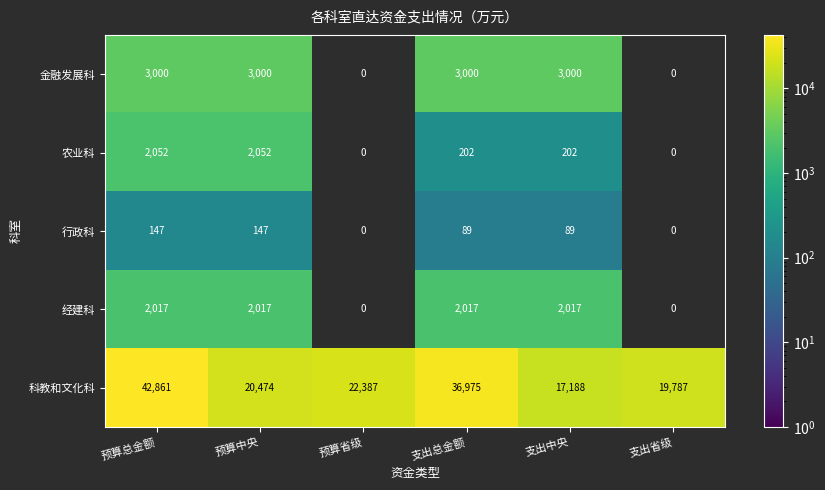

Between 支出总金额 and 支出中央, which series saw the biggest shift?

科教和文化科